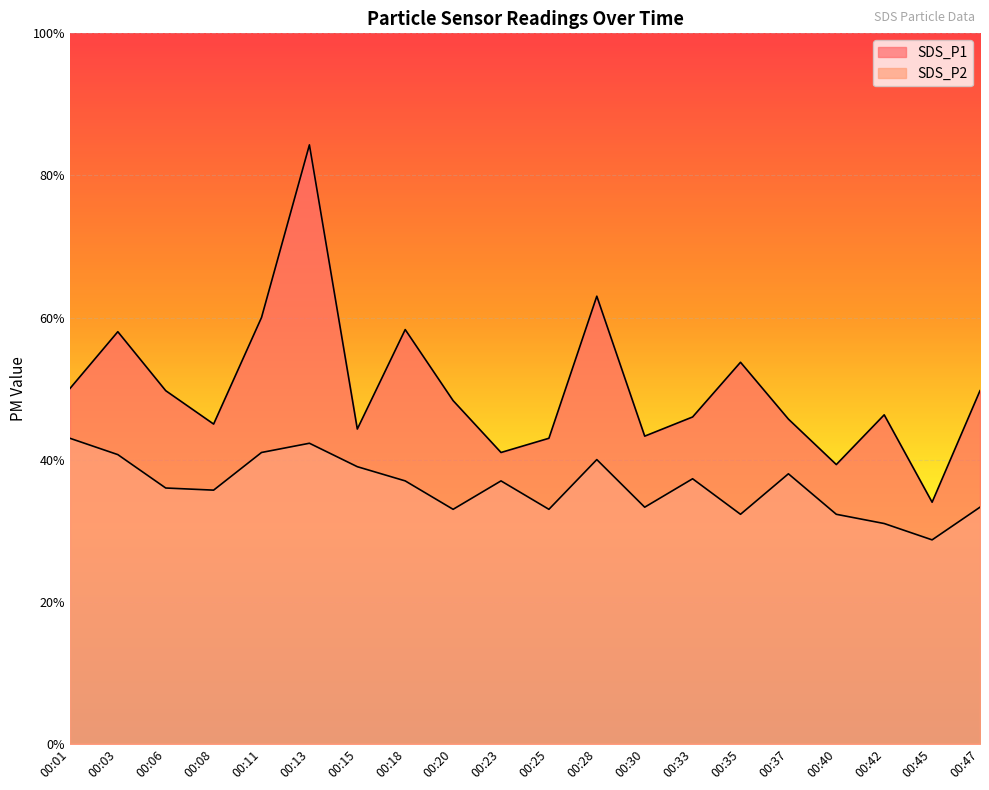

What is the total value across all series at 00:42?

7.7